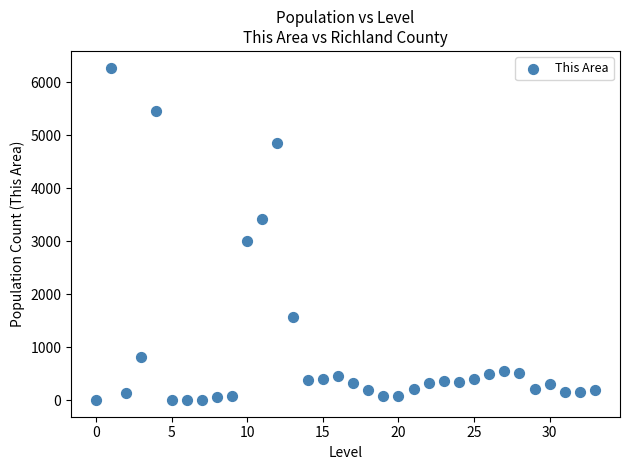

What is the range of Y values (max minus min)?

6278